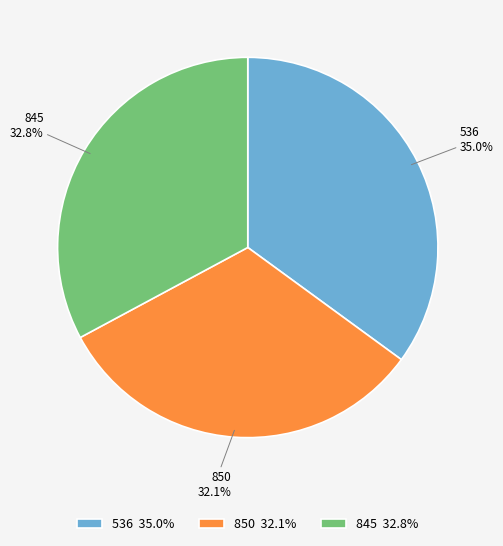

What is the ratio of the value at 850 to the value at 845?

1.0